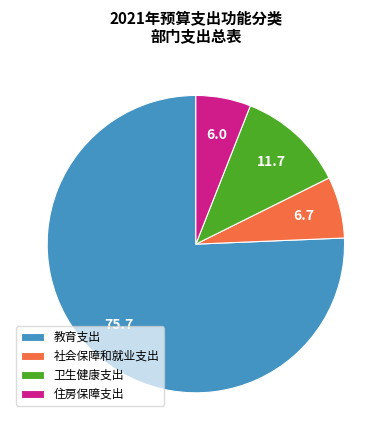

Which category has the biggest portion of the pie?

教育支出